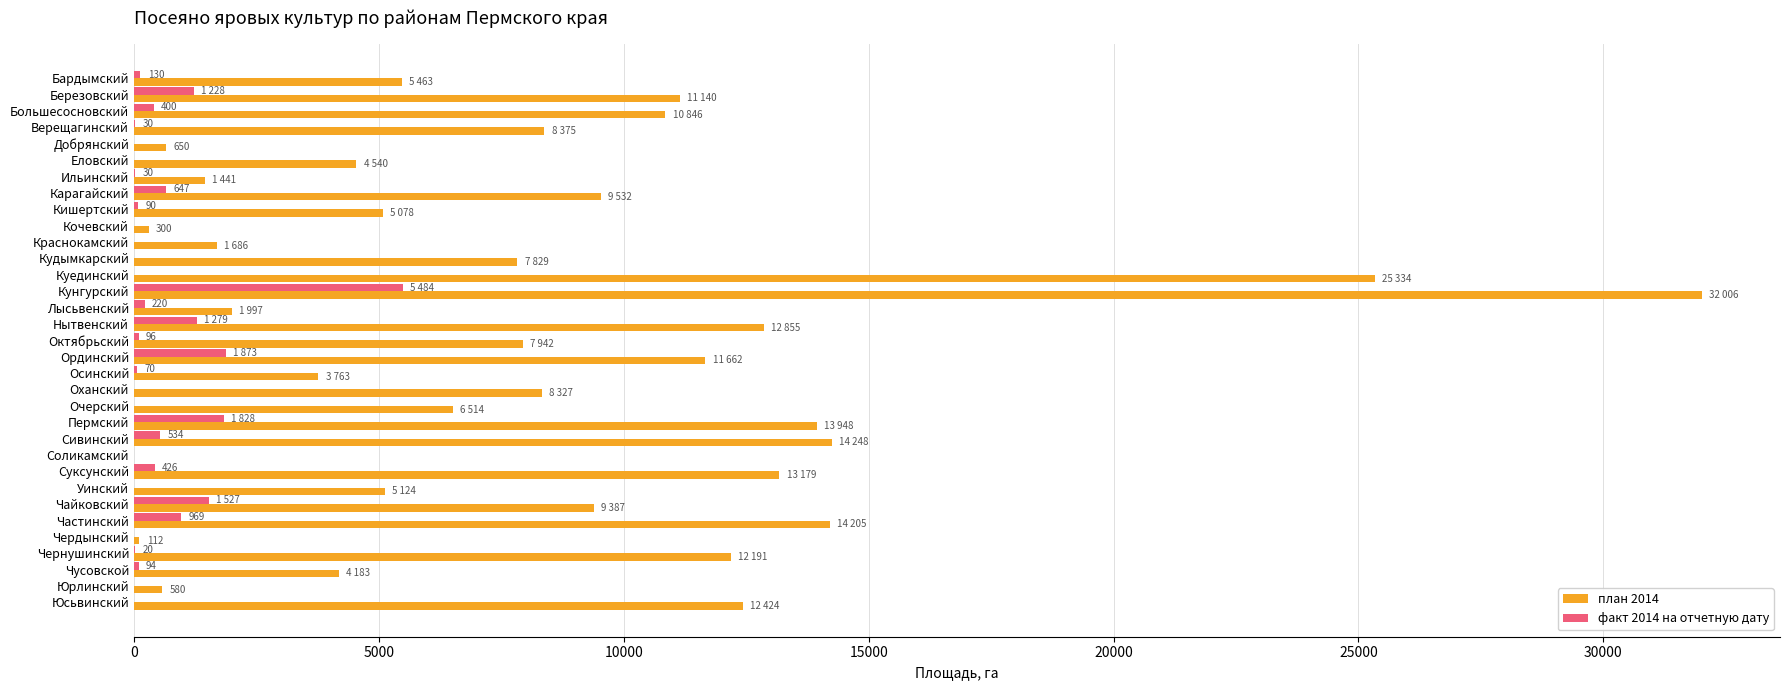

The value of план 2014 at Суксунский is 13179. True or false?

True